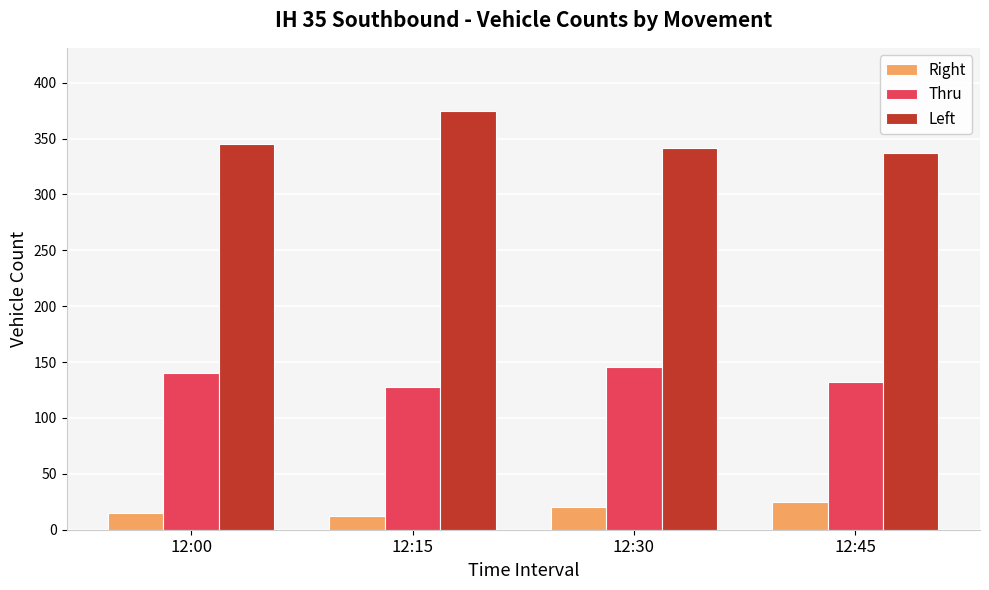

Is the value of Left at 12:00 greater than the value of Thru at 12:45?

Yes